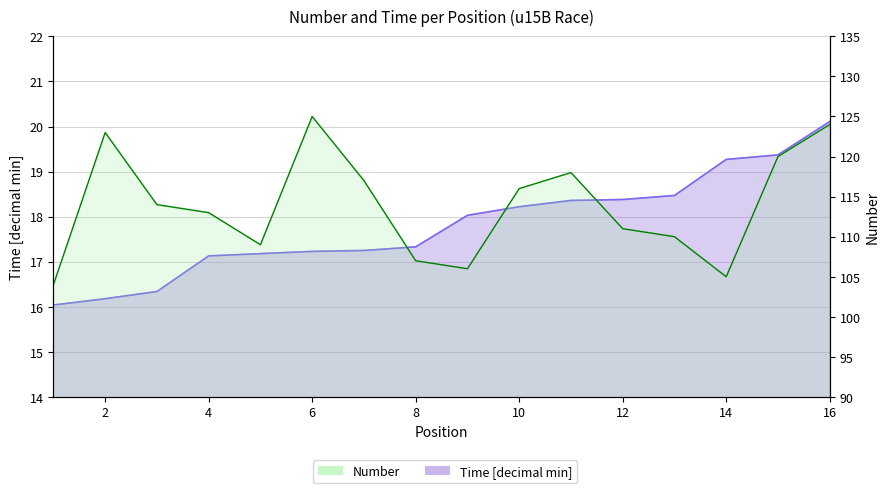

Is it true that Number equals 205.6 at 6?

False